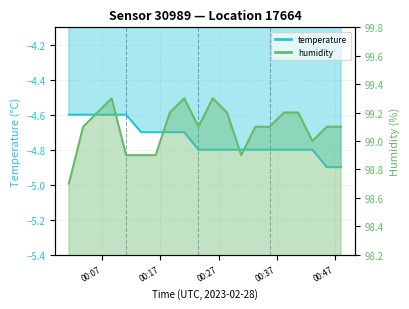

At which label is temperature closest to -4?

2023-02-28T00:01:15